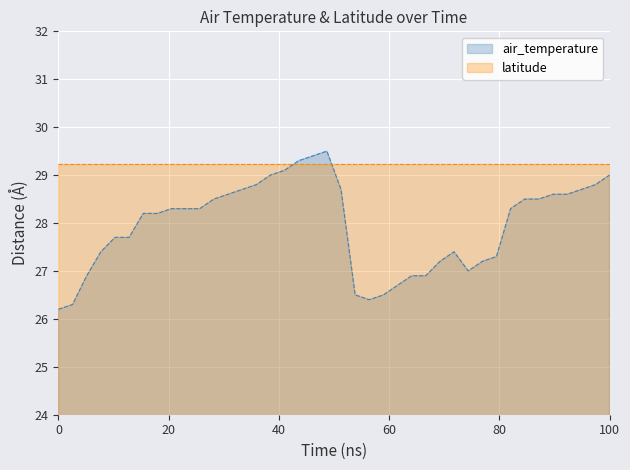

What is the smallest value displayed?

26.2